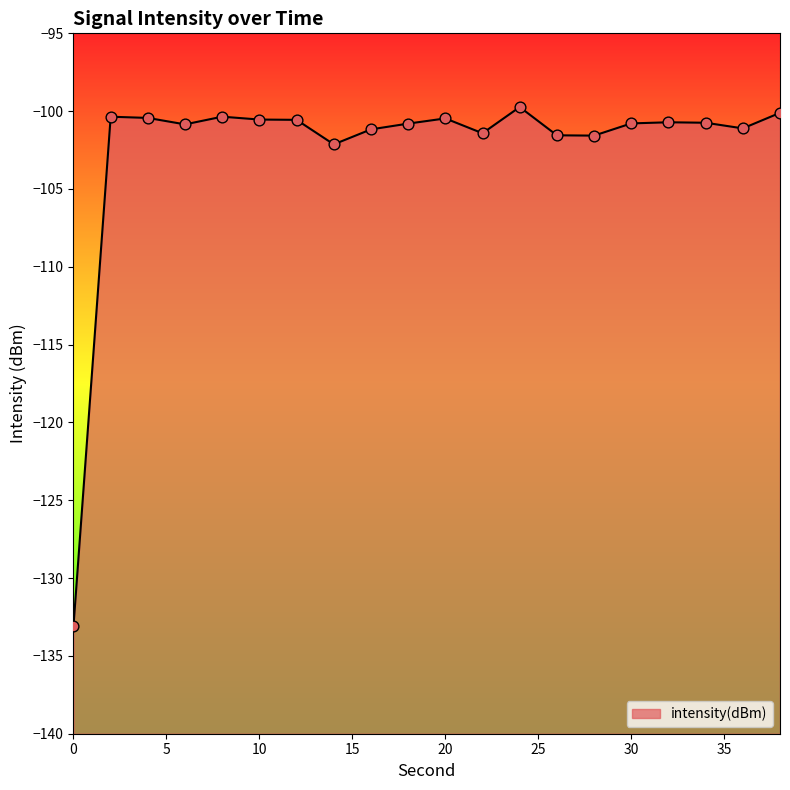

What is the change in value from 14 to 30?

+1.3